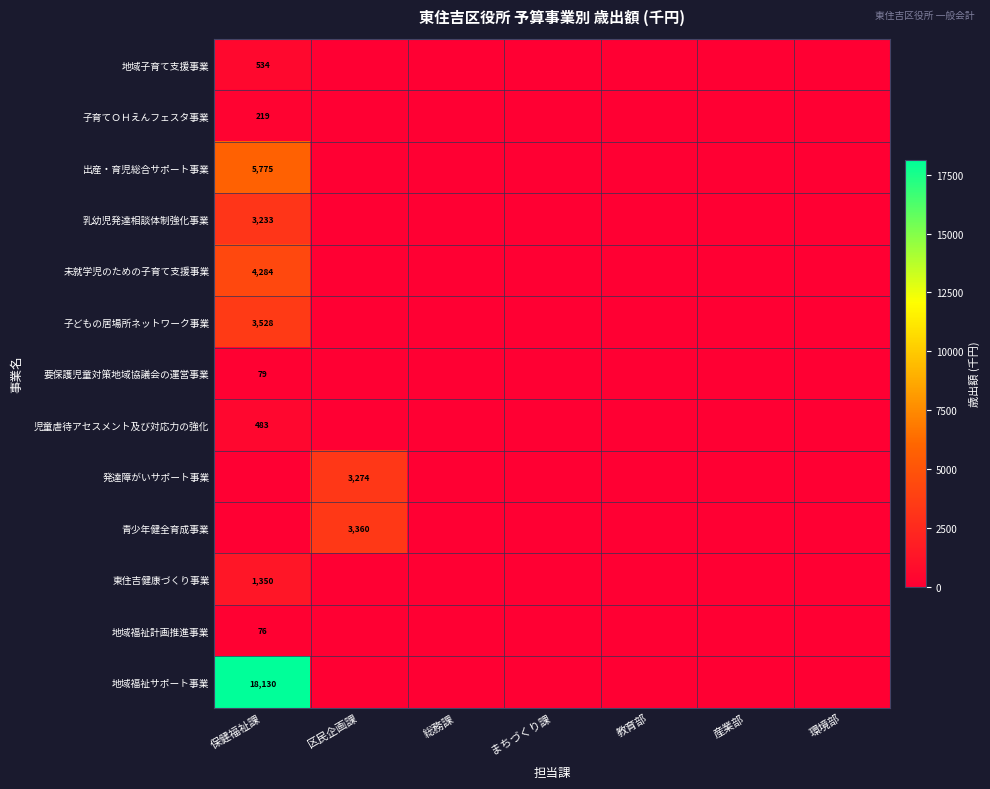

The value of 地域福祉サポート事業 at 保健福祉課 is 18130. True or false?

True